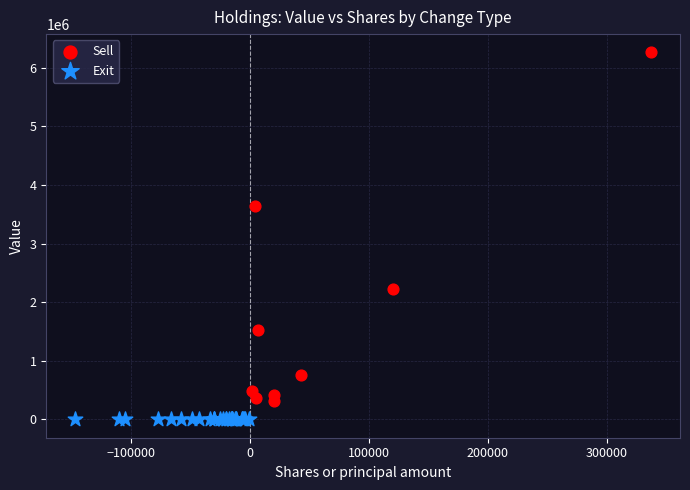

Which series contains the highest Y value?

Sell